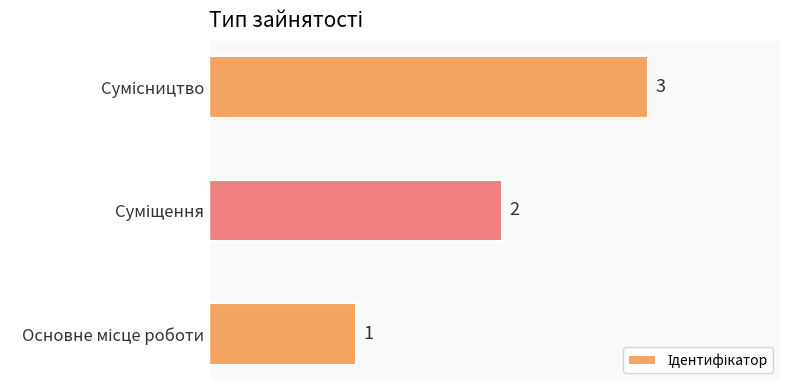

What is the minimum value shown in the chart?

1